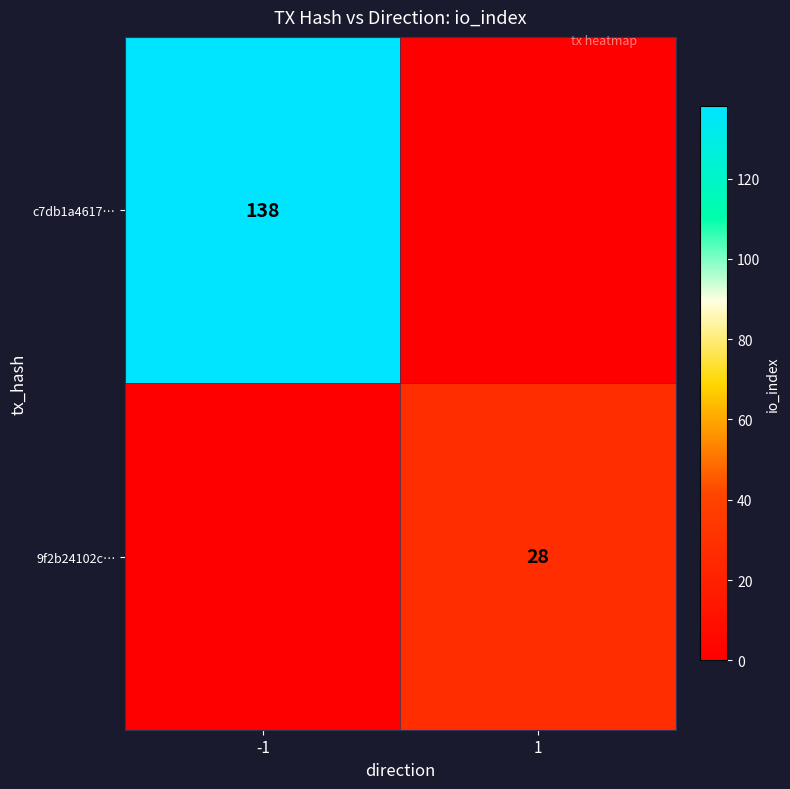

Is it true that c7db1a4617… equals 36 at -1?

False